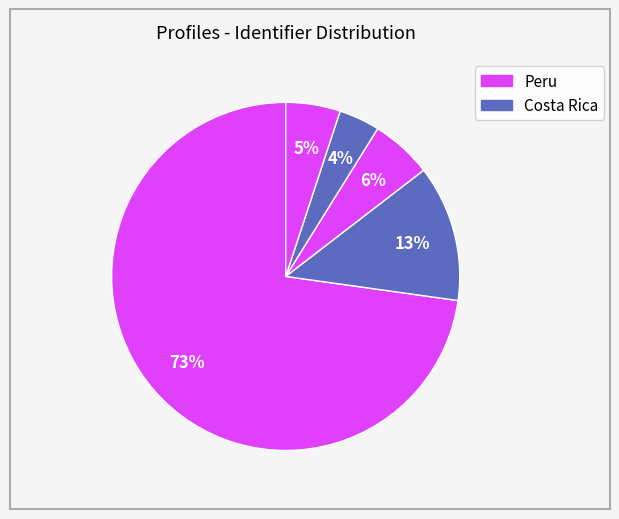

How many segments does this pie chart have?

5